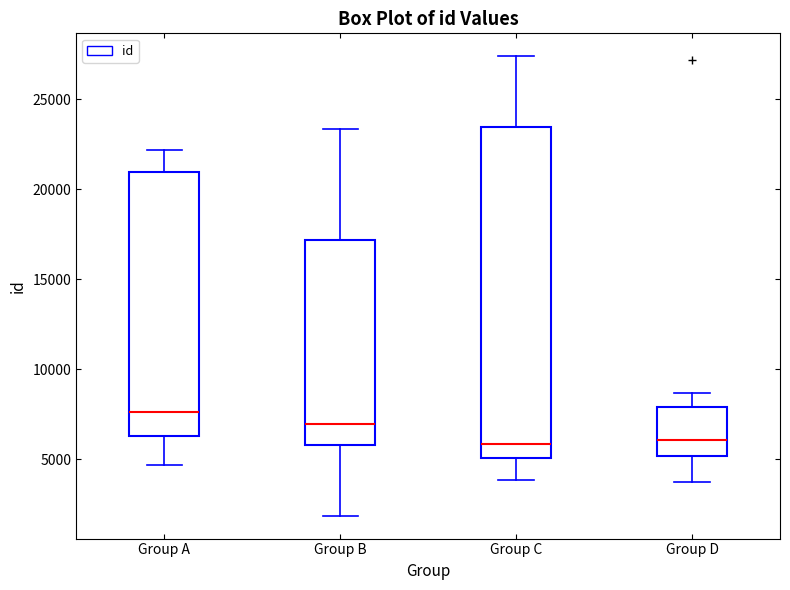

Comparing the boxes themselves (not the whiskers), which one is the tallest?

Group C